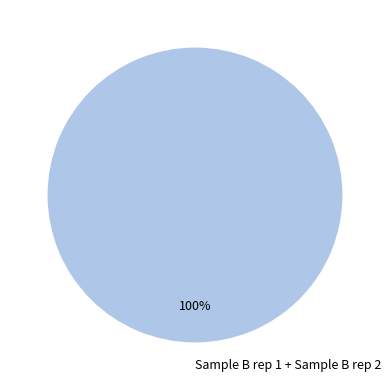

To the nearest percent, what portion does Sample B rep 1 + Sample B rep 2 represent?

100%